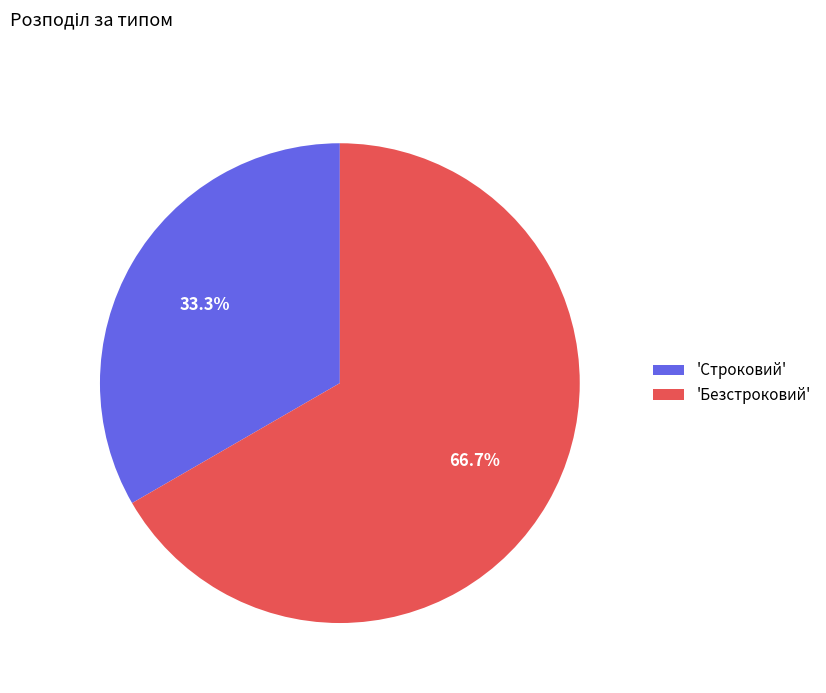

Rank the categories by value from highest to lowest.

'Безстроковий', 'Строковий'